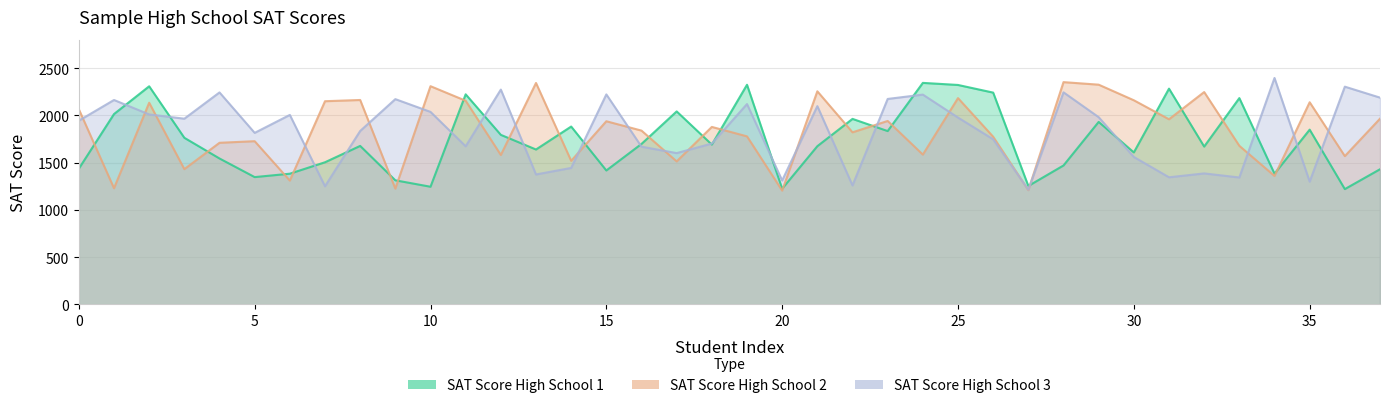

What are all the series names shown in the legend?

SAT Score High School 1, SAT Score High School 2, SAT Score High School 3